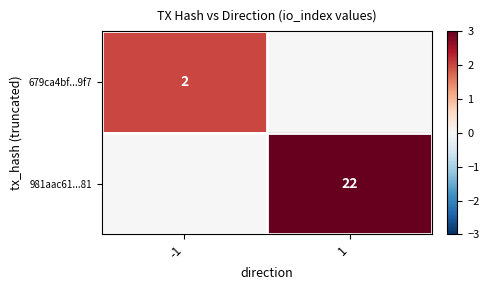

True or false: 981aac61...81 has a value of 39 at 1.

False